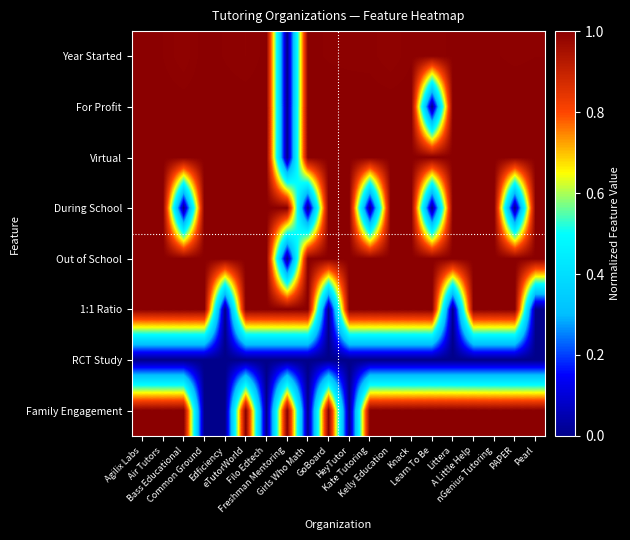

At how many categories does at least one series exceed 0?

20